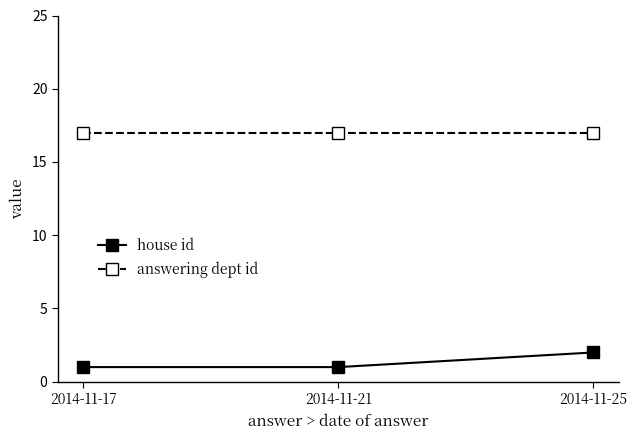

What is the maximum value shown in the chart?

17